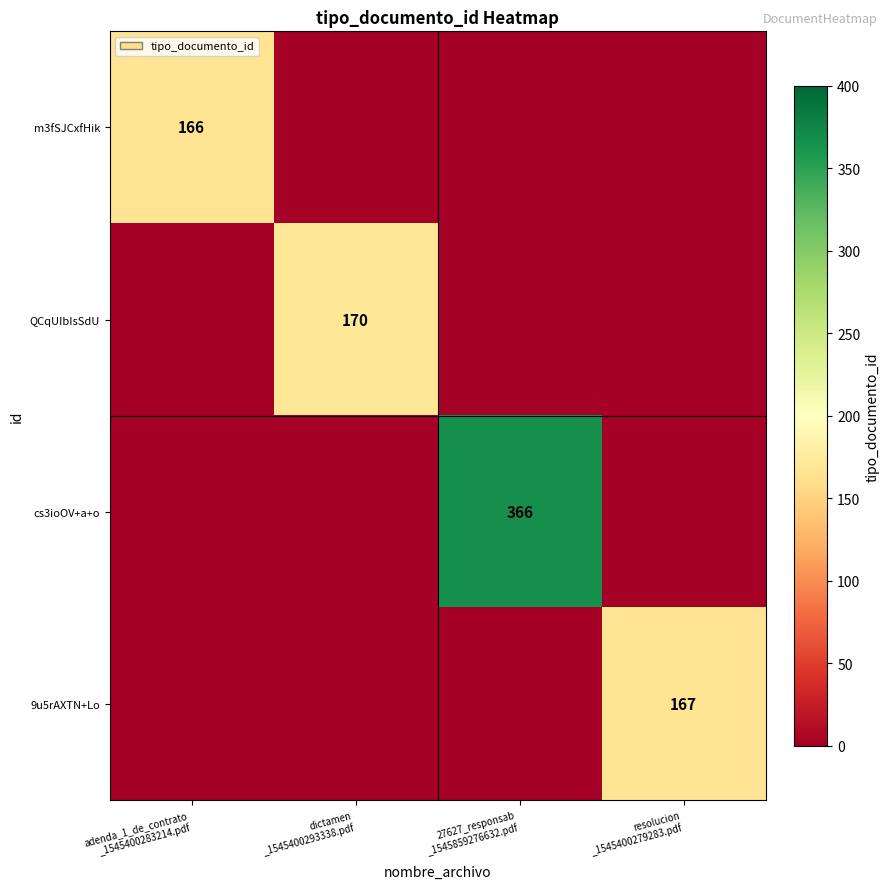

List the labels in order of cs3ioOV+a+o value, largest first.

27627_responsab _1545859276632.pdf, adenda_1_de_contrato _1545400283214.pdf, dictamen _1545400293338.pdf, resolucion _1545400279283.pdf